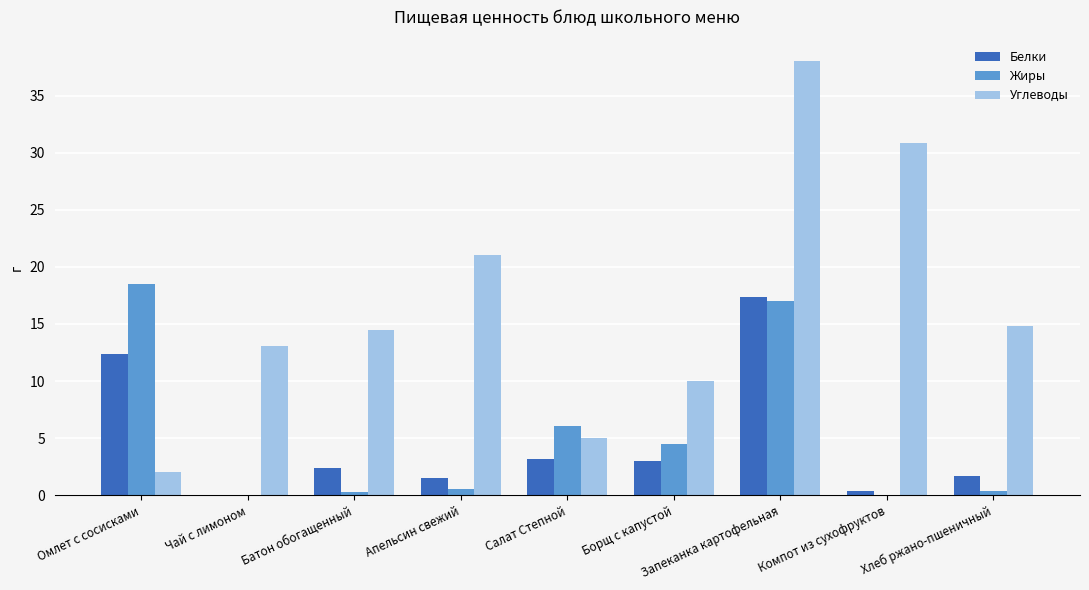

Are the bars grouped side by side (vs. stacked)?

Yes